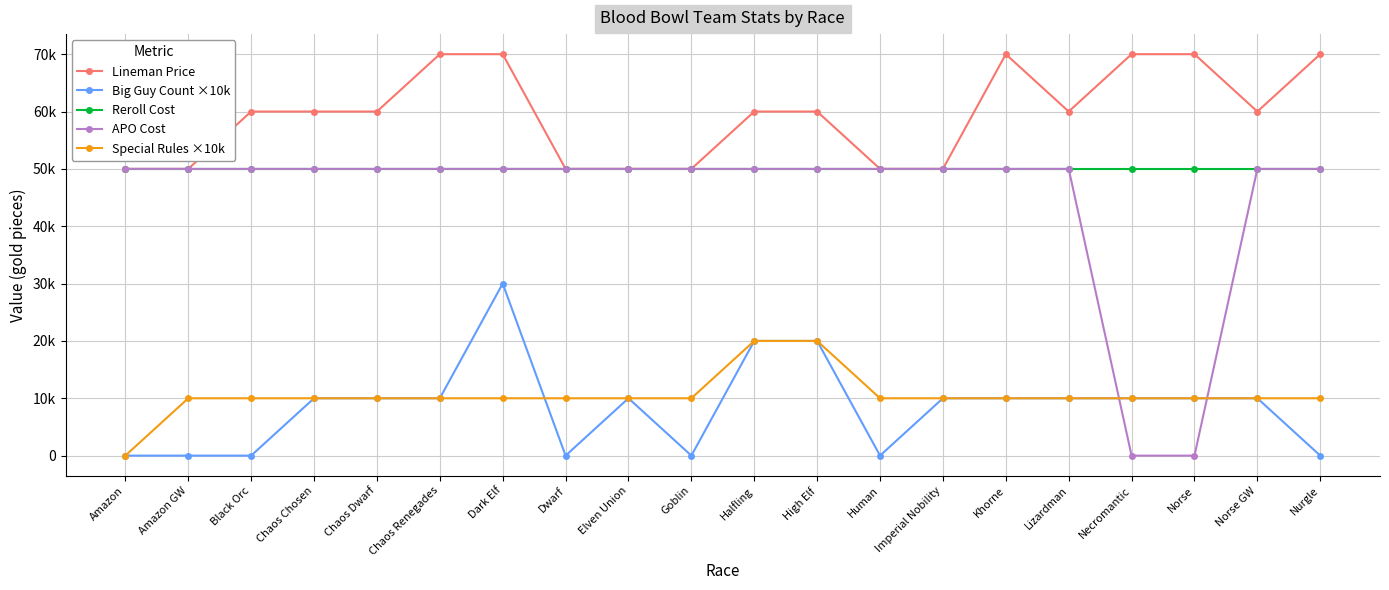

Does the chart have visible grid lines?

Yes